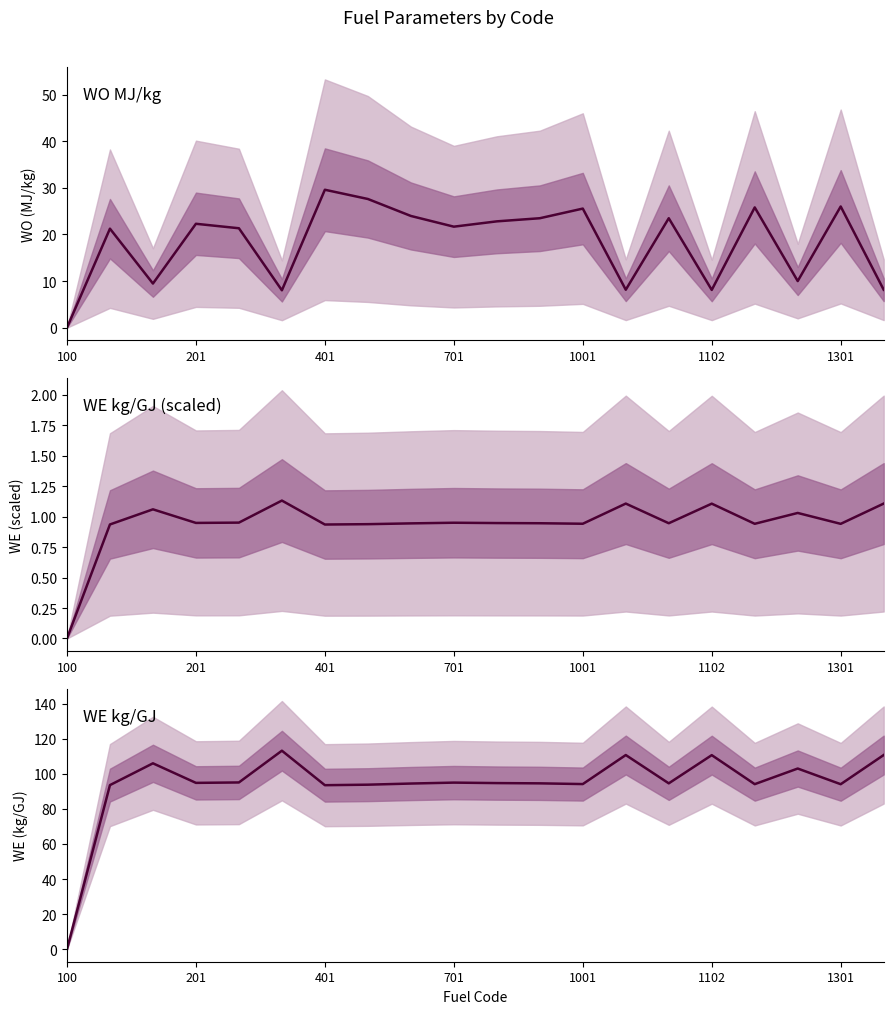

What is the total value across all series at 401?

116.5